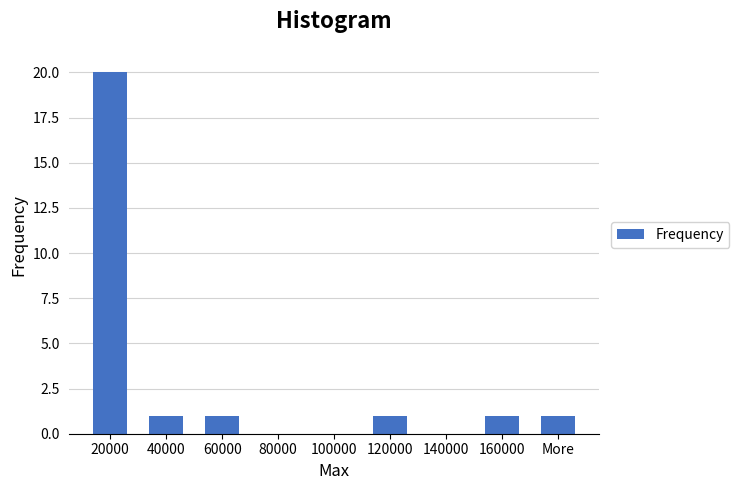

Reading right to left, transcribe all the data shown in this chart.

More=1	160000=1	140000=0	120000=1	100000=0	80000=0	60000=1	40000=1	20000=20